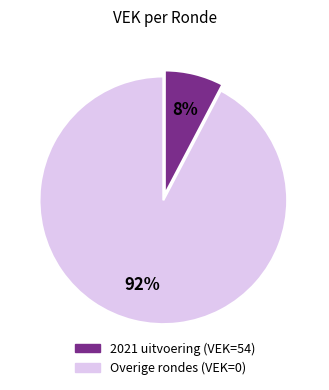

To the nearest percent, what is the average slice percentage?

50%